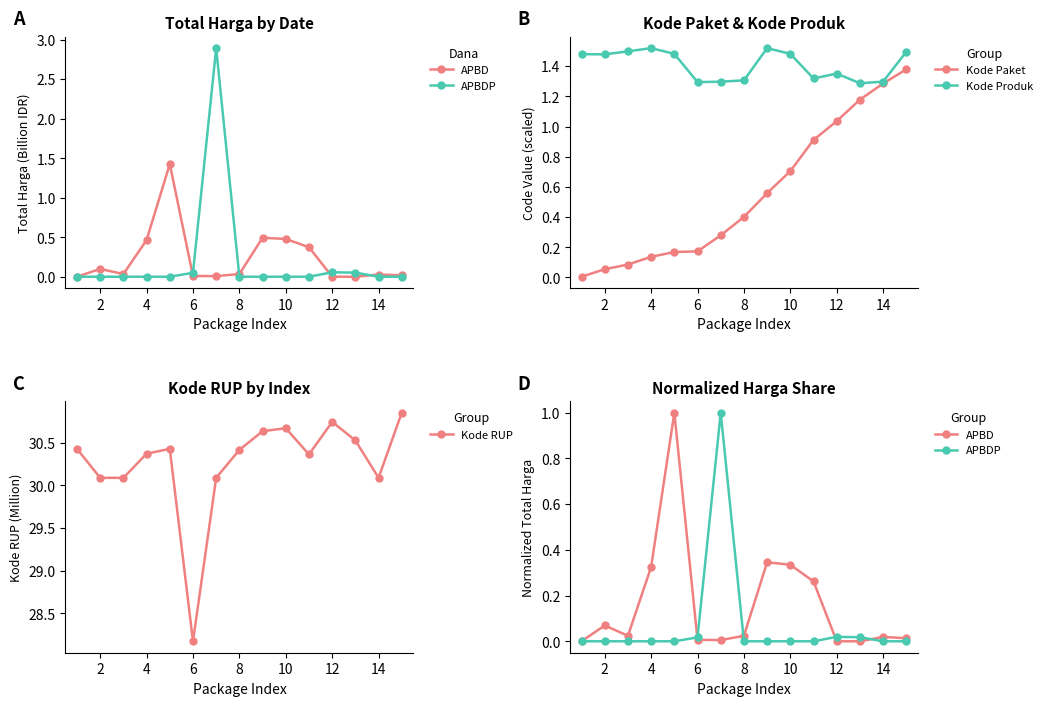

The Kode Produk series shows 0.3 at 8. True or false?

False